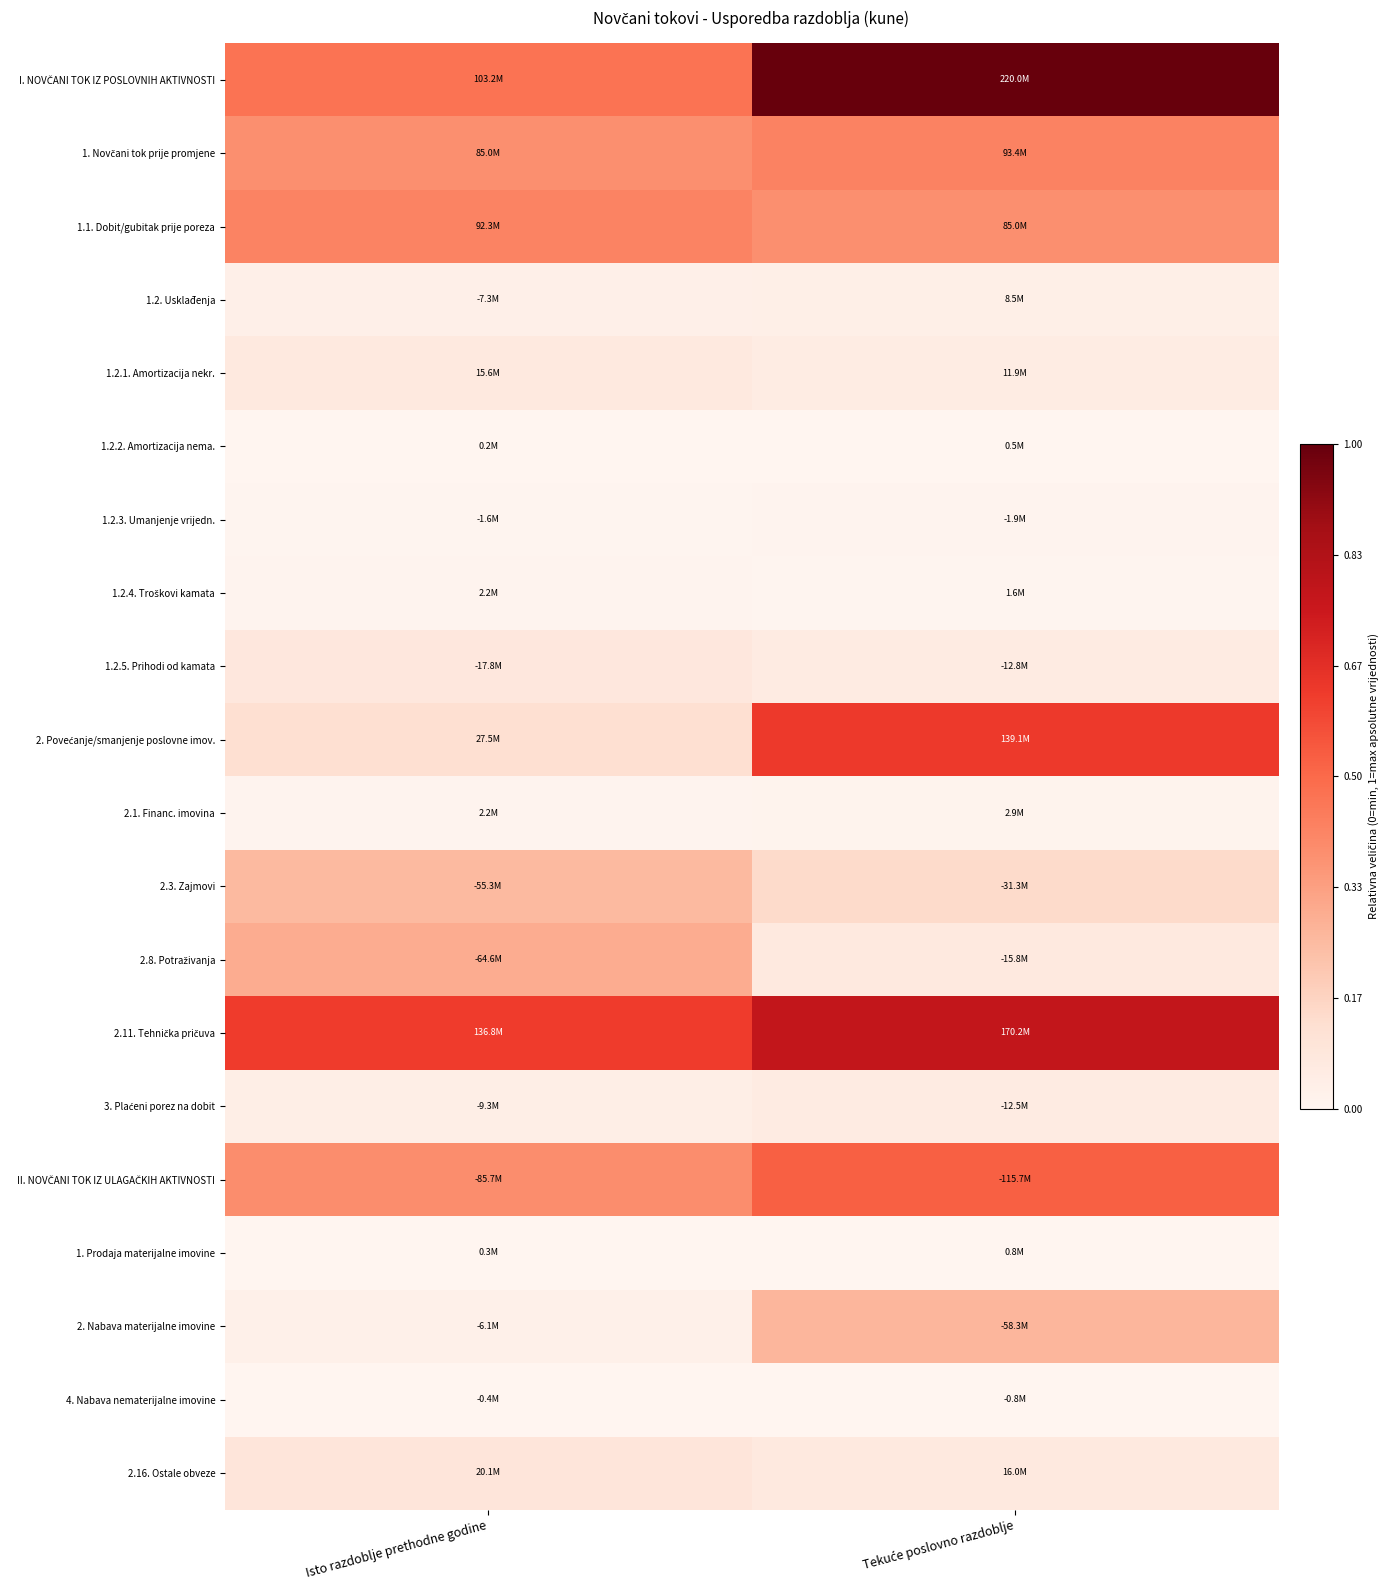

Which category has the lowest value across all series?

Isto razdoblje prethodne godine